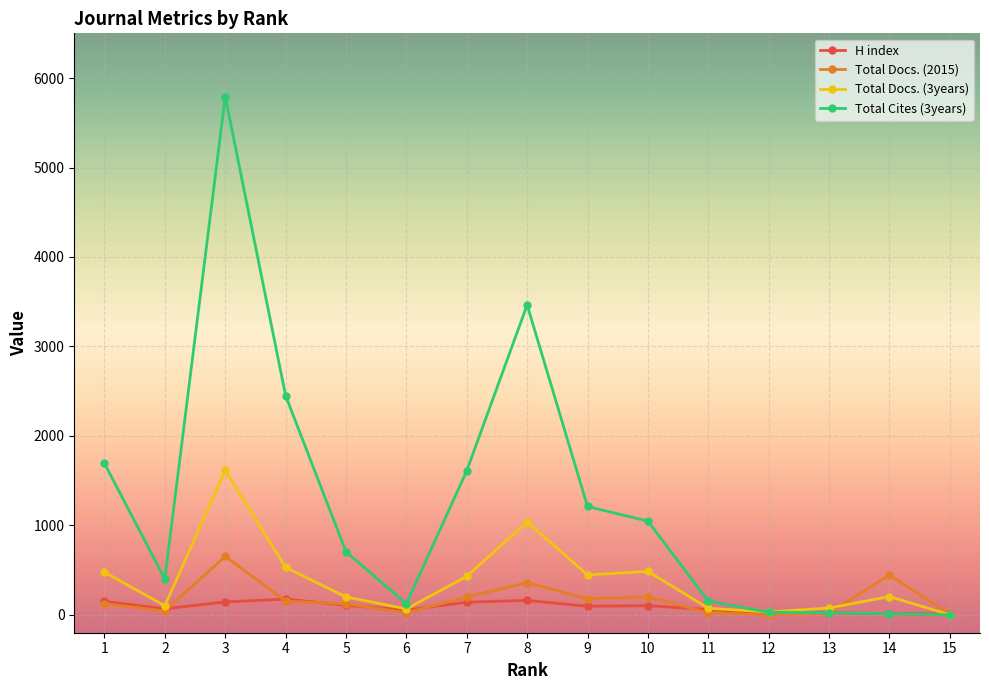

Which series has the widest spread of values?

Total Cites (3years)